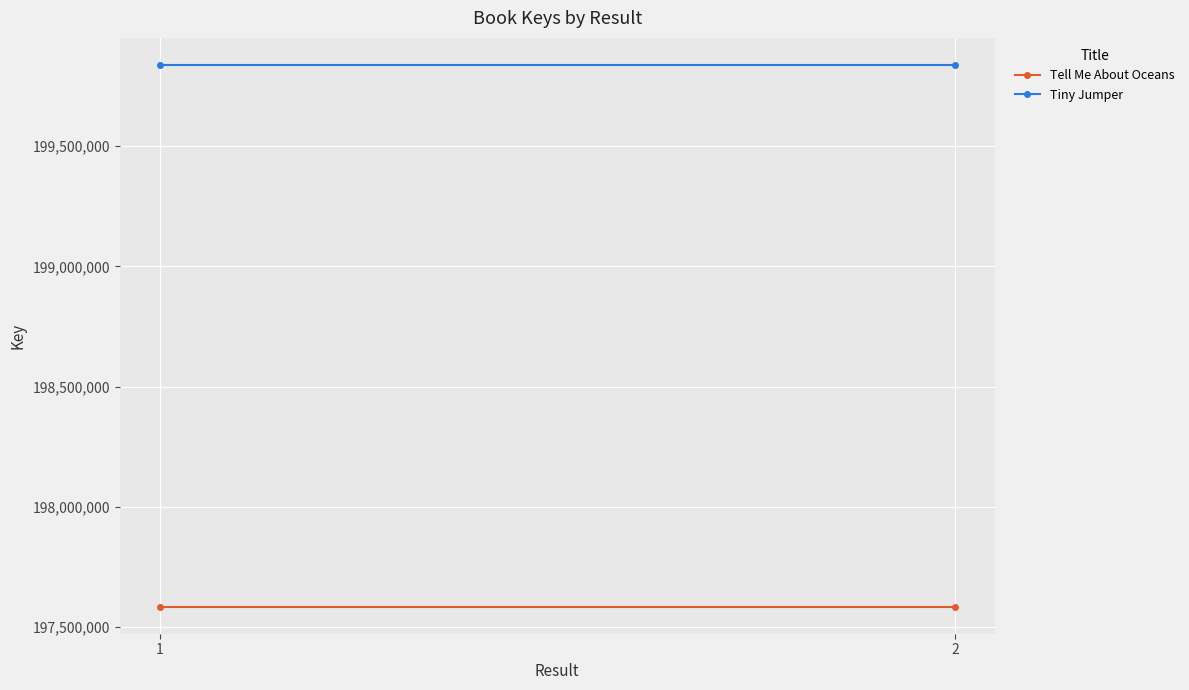

What are all the series names shown in the legend?

Tell Me About Oceans, Tiny Jumper